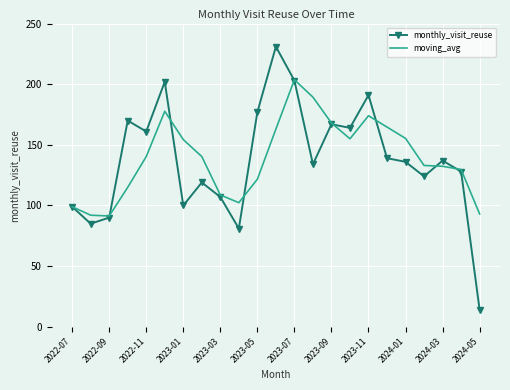

Rank the series by their maximum value, from lowest to highest.

moving_avg, monthly_visit_reuse